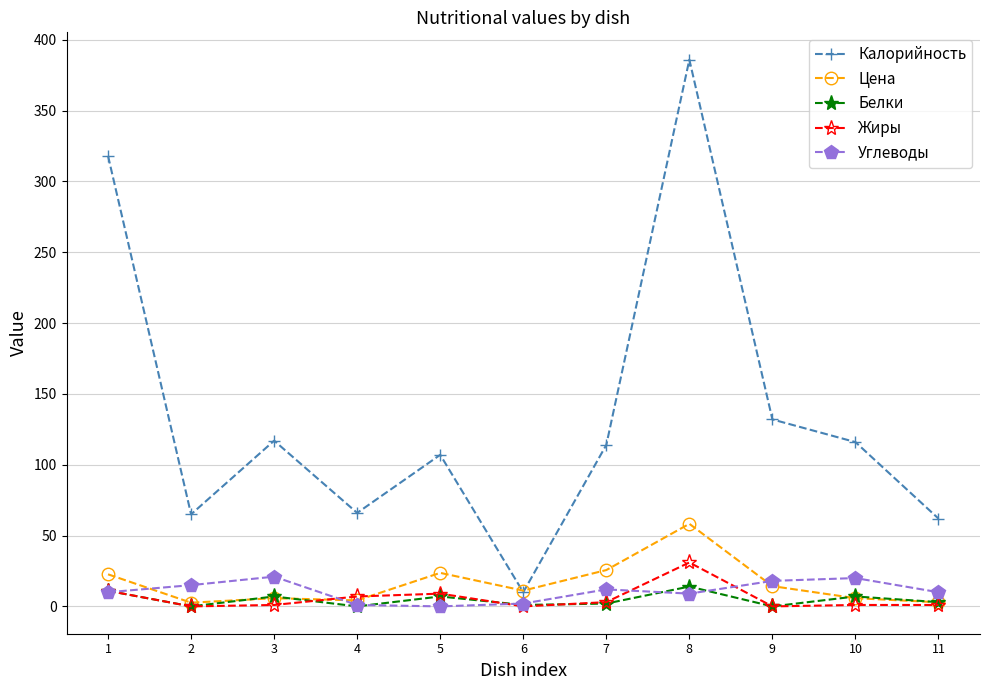

Is the value of Калорийность at 4 greater than the value of Жиры at 2?

Yes